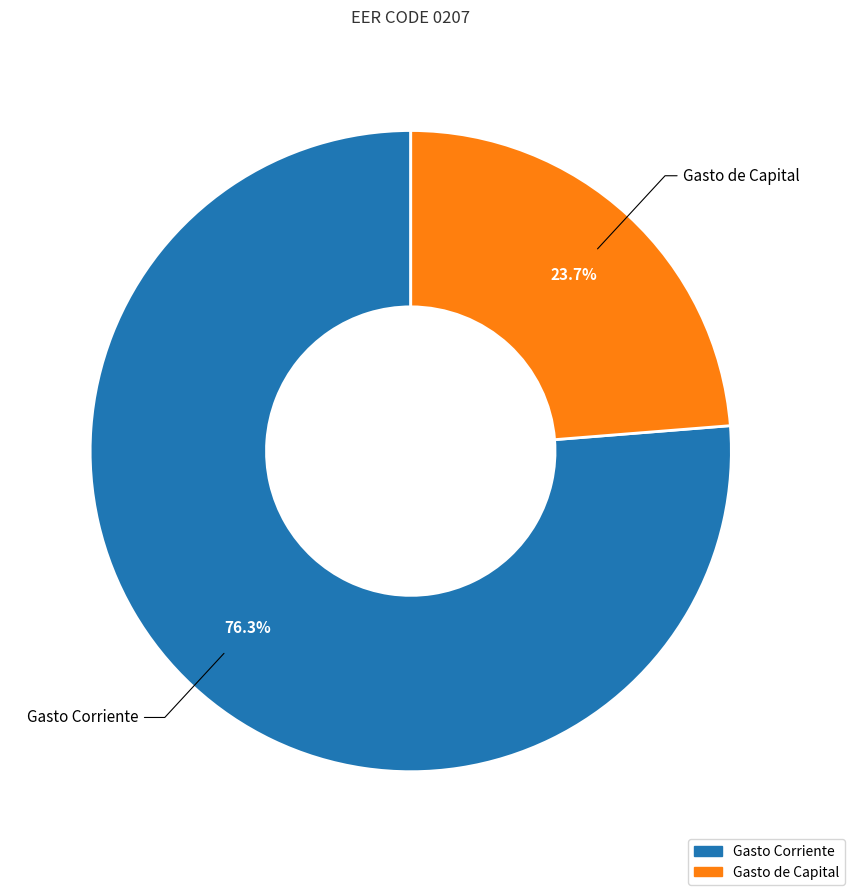

Which slice represents more than half of the pie?

Gasto Corriente